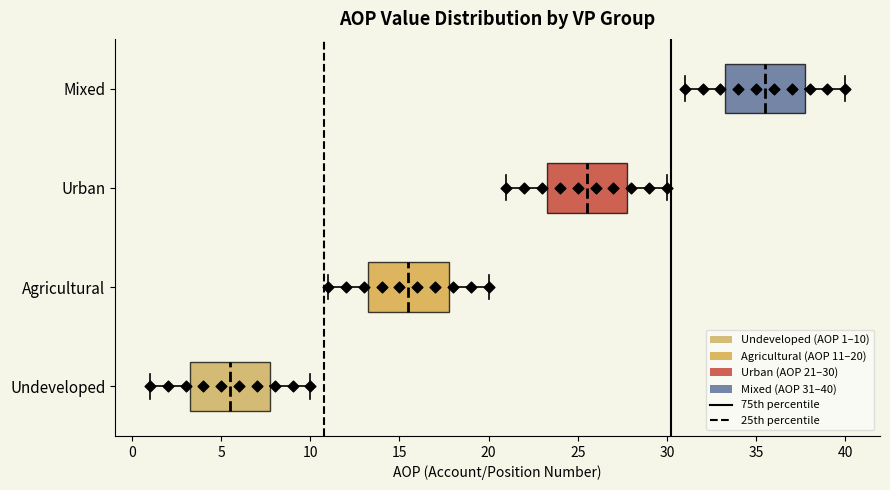

Which box's median line is the furthest to the right?

Mixed